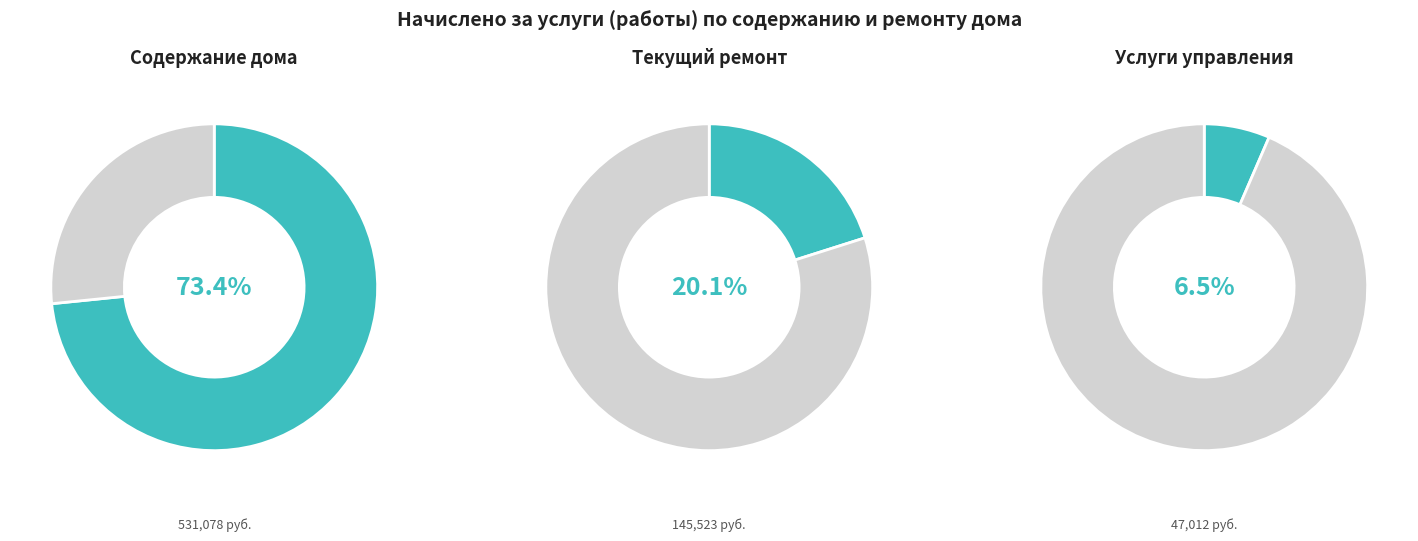

To the nearest percent, what portion does Начислено за содержание дома represent?

73%